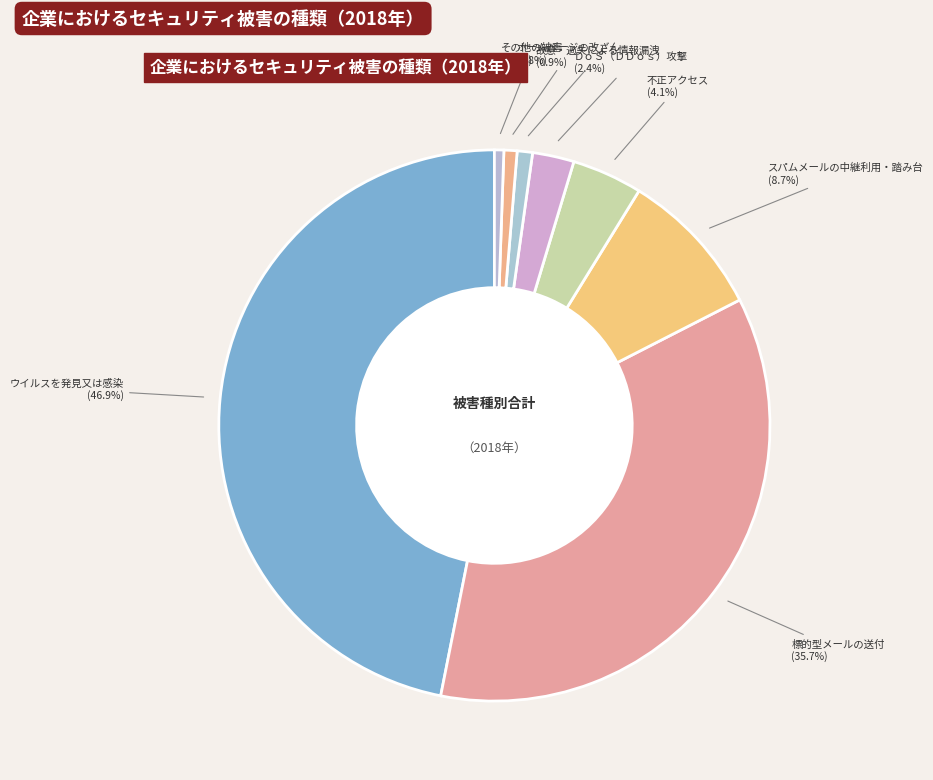

Between 故意・過失による情報漏洩 and 不正アクセス, which is larger?

不正アクセス